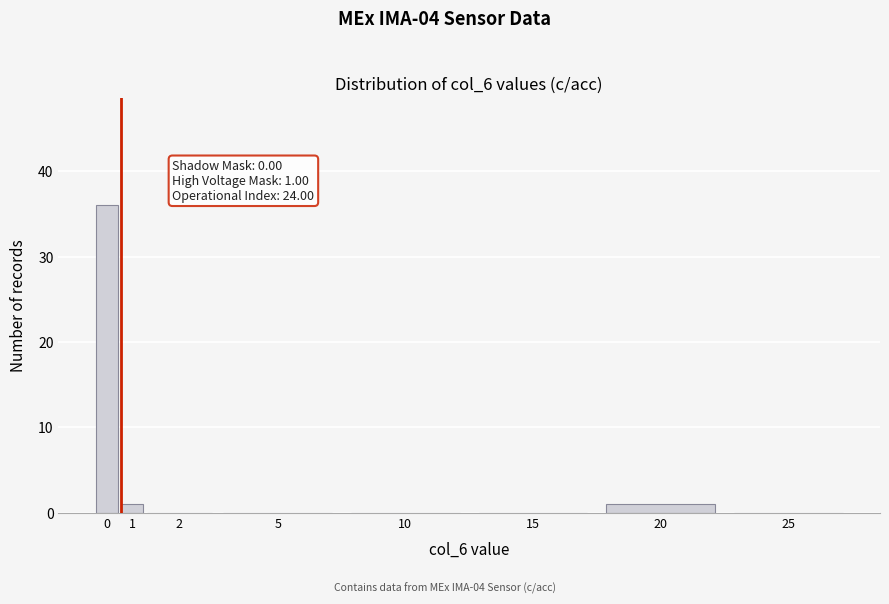

Reading left to right, list all the values displayed in this chart.

0=36	1=1	2=0	5=0	10=0	15=0	20=1	25=0